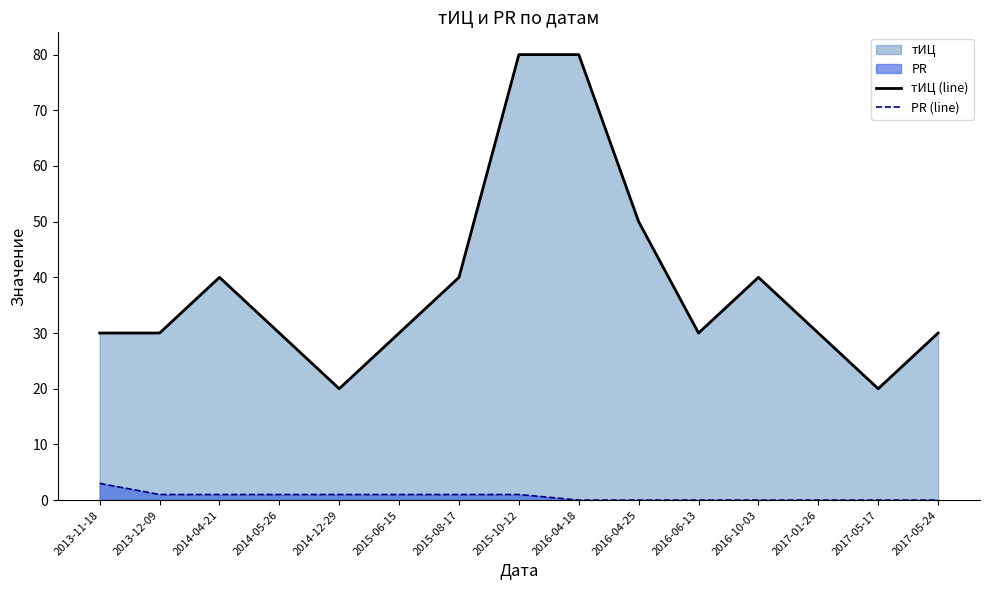

In тИЦ (line), how many points are higher than both neighbors (excluding endpoints)?

2